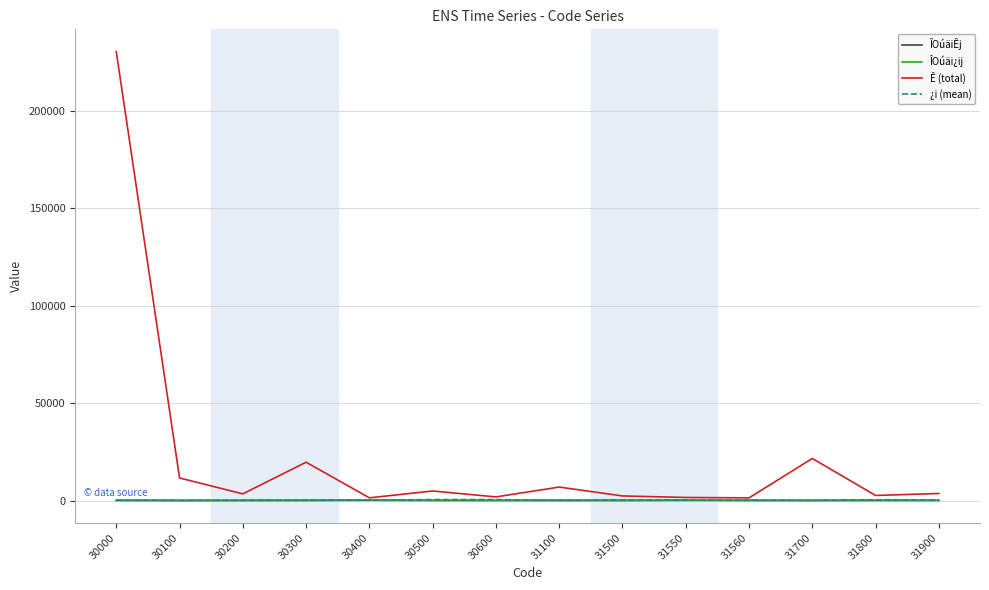

At which category does Ê (total) reach its first local peak?

30300